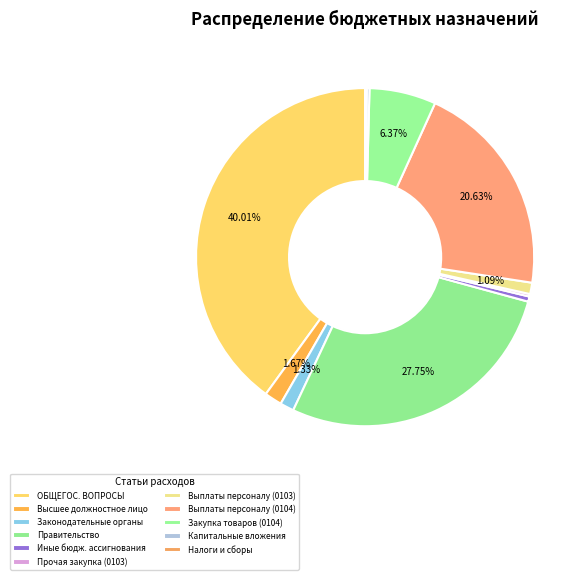

Rank the categories by value from lowest to highest.

Уплата налогов, сборов и иных платежей, Прочая закупка товаров, работ и услуг, Капитальные вложения, Иные бюджетные ассигнования, Расходы на выплаты персоналу (0103), Функционирование законодательных органов, Функционирование высшего должностного лица, Закупка товаров, работ и услуг (0104), Расходы на выплаты персоналу (0104), Функционирование Правительства, ОБЩЕГОСУДАРСТВЕННЫЕ ВОПРОСЫ